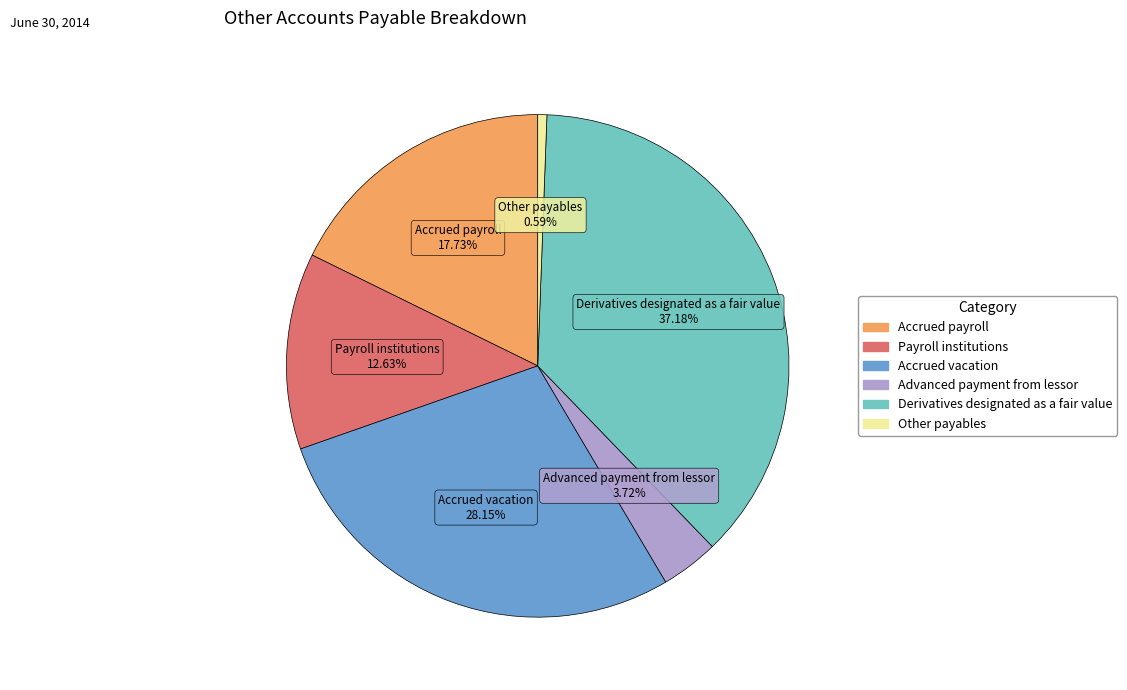

To the nearest percent, what percentage of the pie is Derivatives designated as a fair value?

37%